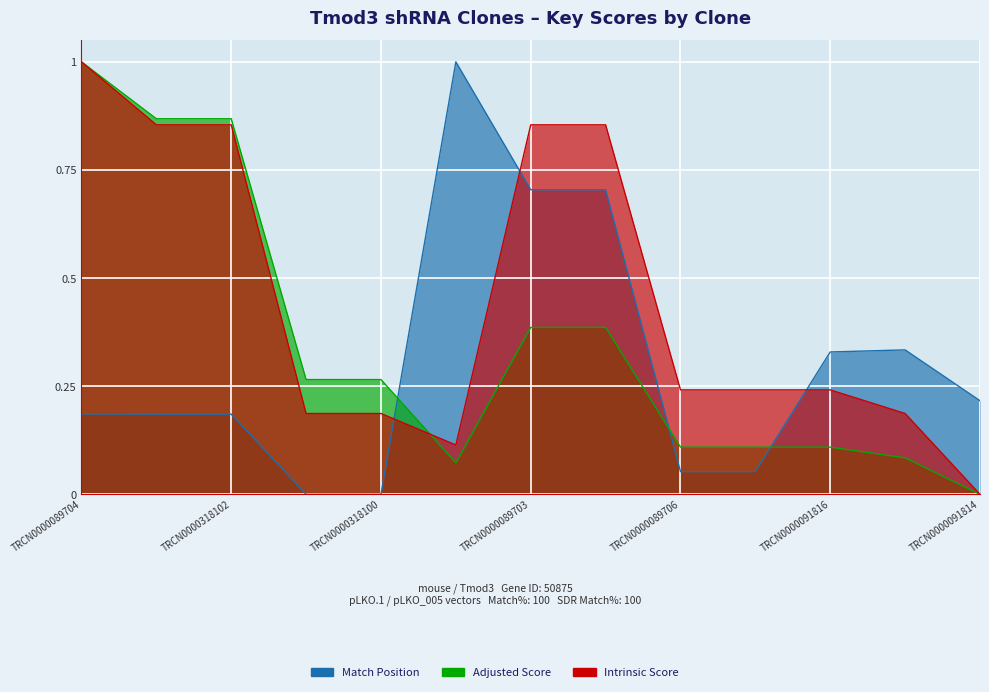

Between TRCN0000091813 and TRCN0000318103, which series saw the biggest shift?

Intrinsic Score